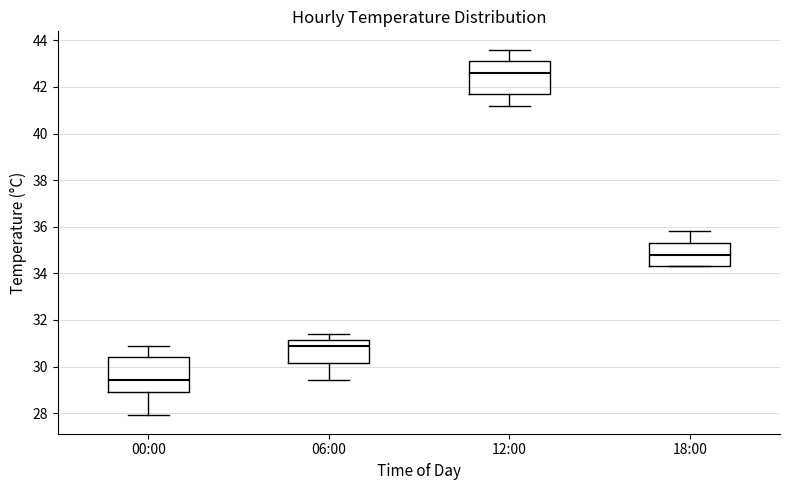

Reading left to right, read every box against the y-axis: the position of its median line, the range the box covers, and the ends of its whiskers. The values are not printed on the chart, so give them approximately, as read against the axis.

00:00: median 29.4, box 29.0 to 30.4, whiskers 28.0 to 31.0
06:00: median 31.0, box 30.2 to 31.2, whiskers 29.4 to 31.4
12:00: median 42.6, box 41.8 to 43.2, whiskers 41.2 to 43.6
18:00: median 34.8, box 34.4 to 35.4, whiskers 34.4 to 35.8